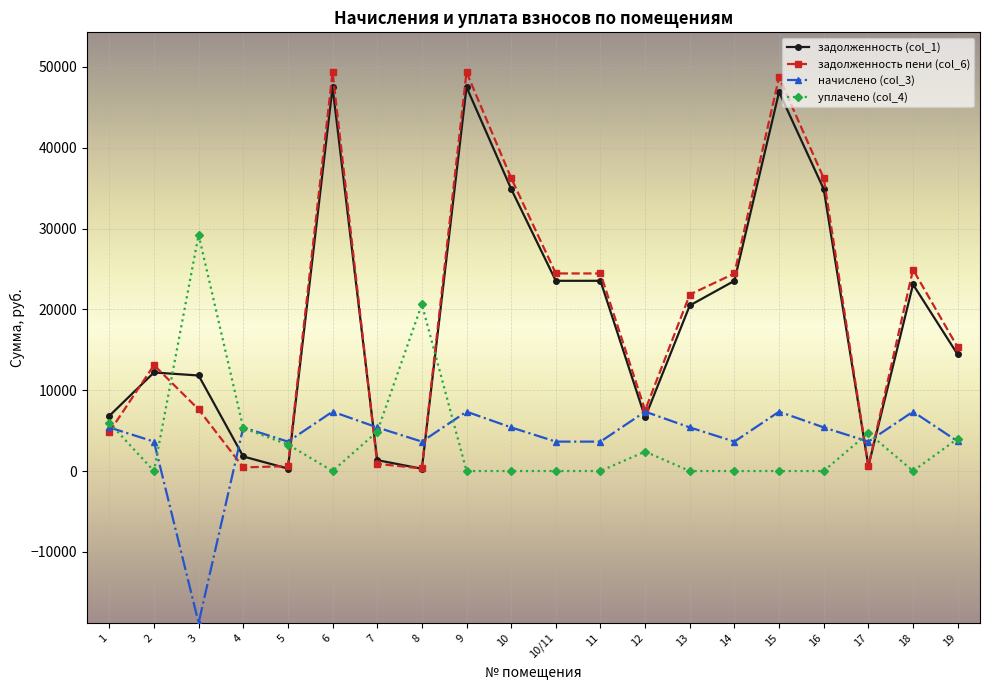

What is the approximate value of задолженность пени (col_6) at 1?

4818.3